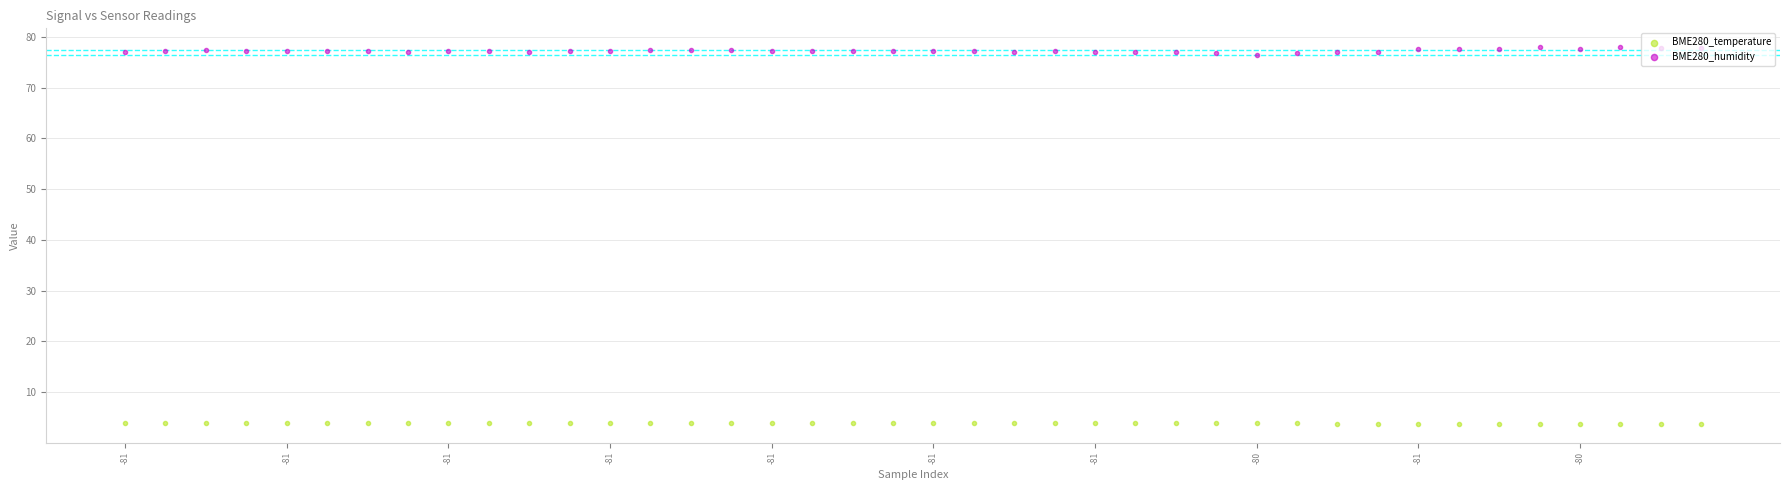

At how many categories does at least one series exceed 14?

40